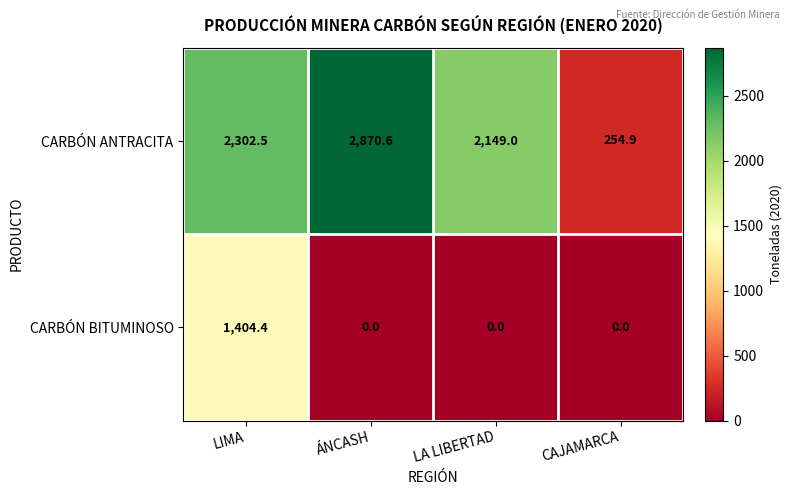

At which category is the sum across all series the highest?

LIMA